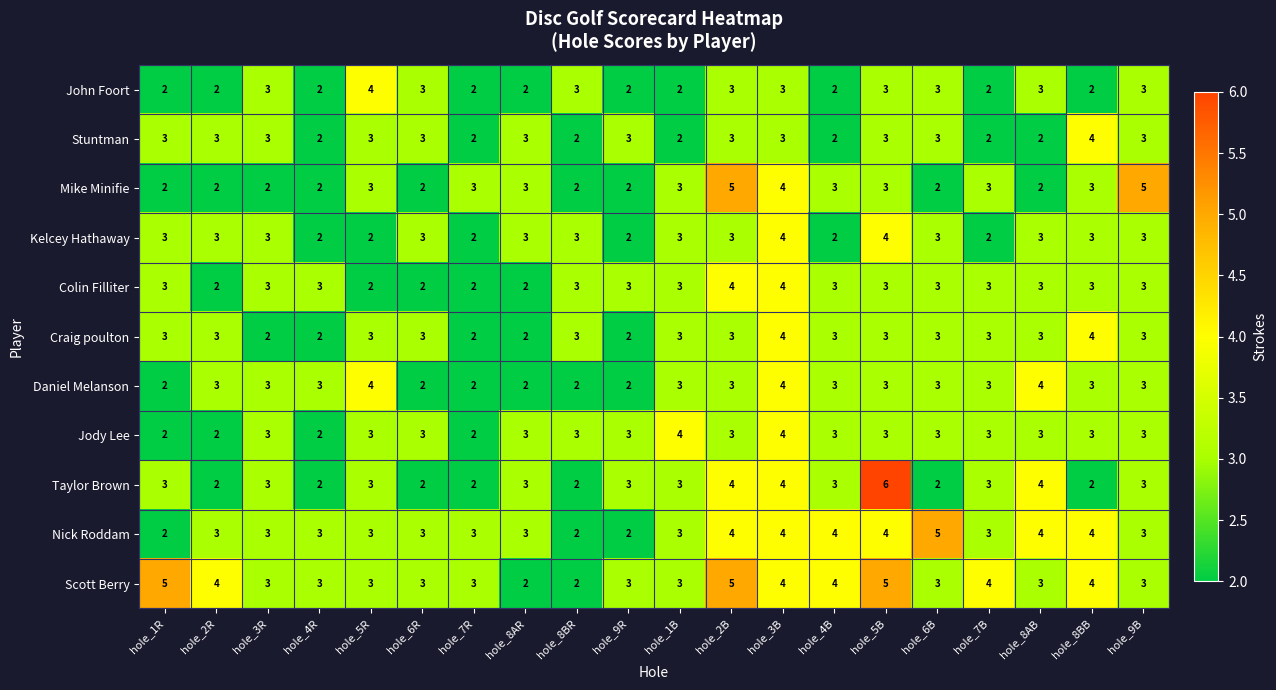

Which series has the widest spread of values?

Taylor Brown